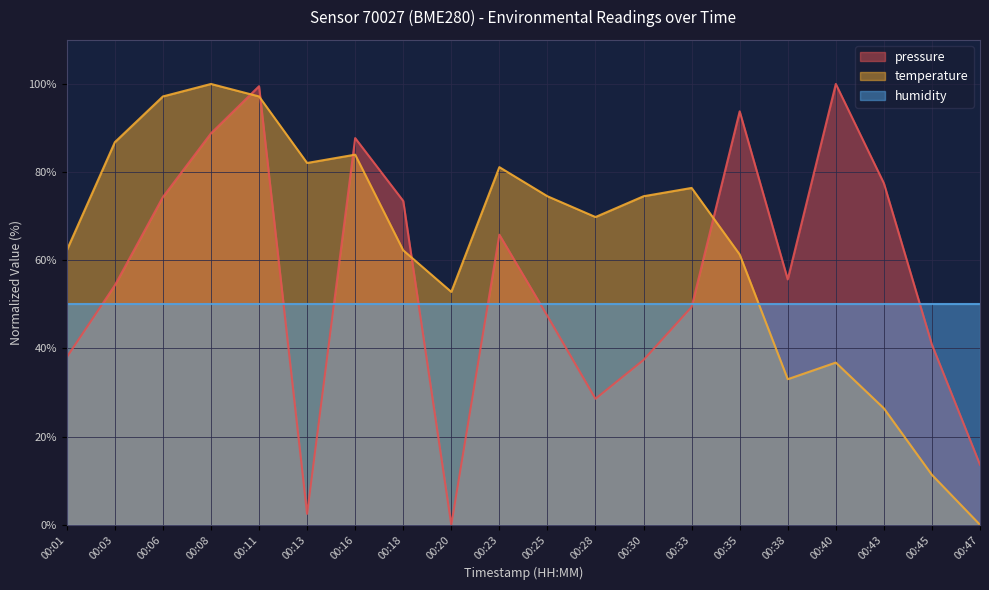

Does the chart have visible grid lines?

Yes